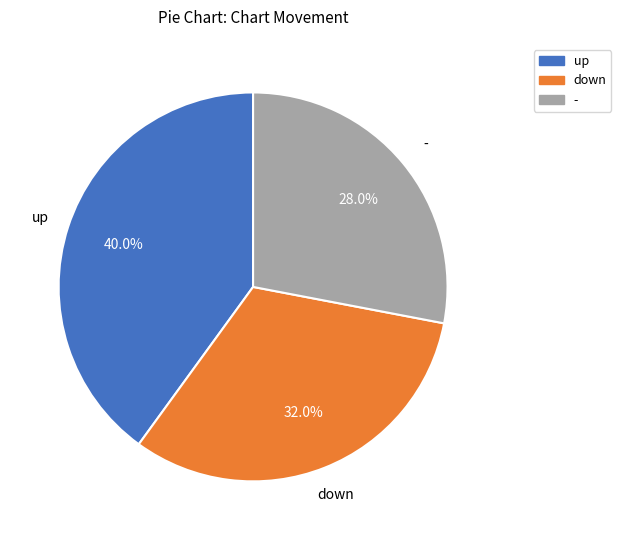

Is there a majority slice in this chart?

No